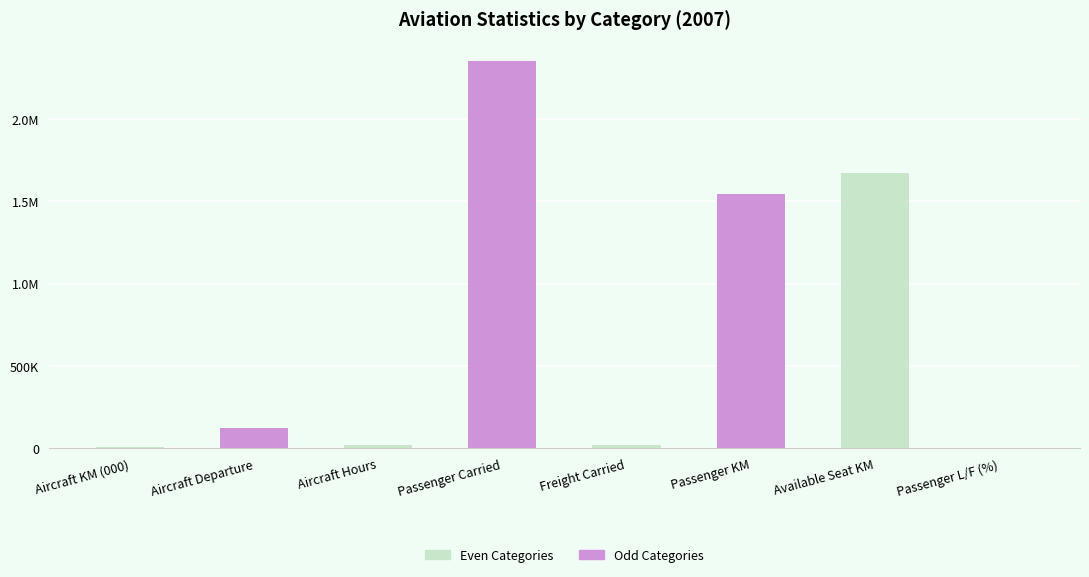

Are the bars horizontal?

No